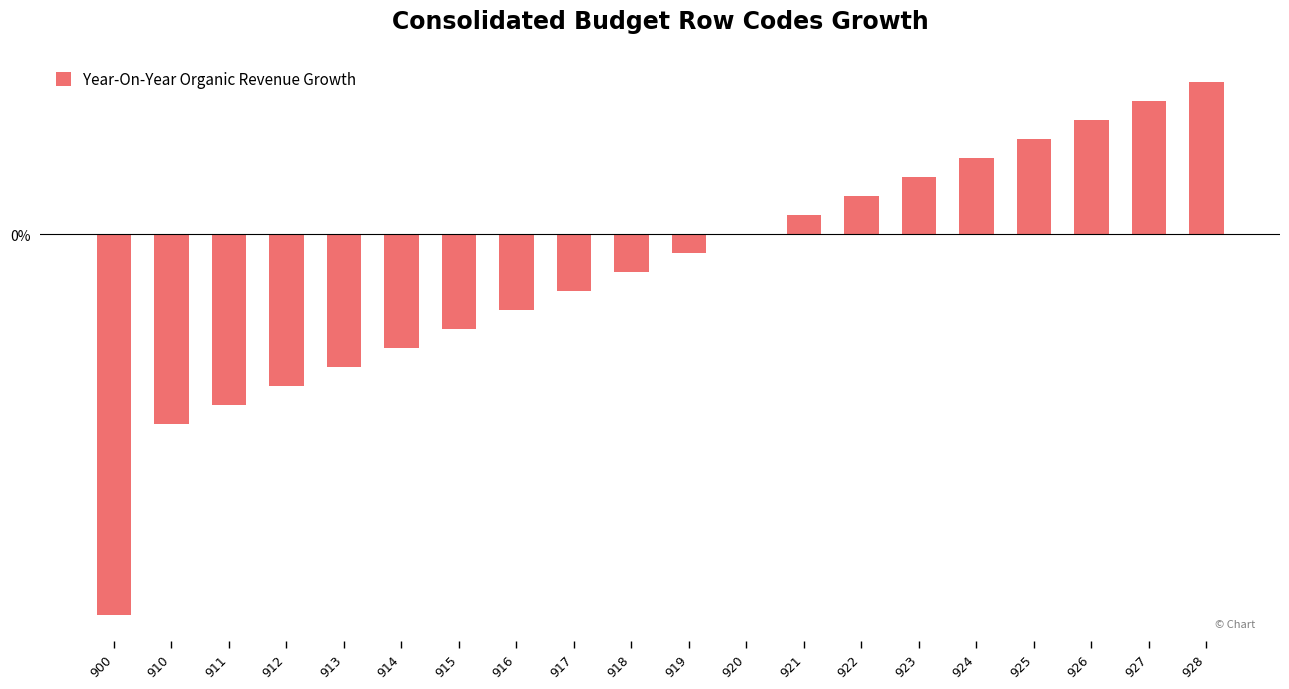

What is the difference between the values at 914 and 921?

0.7